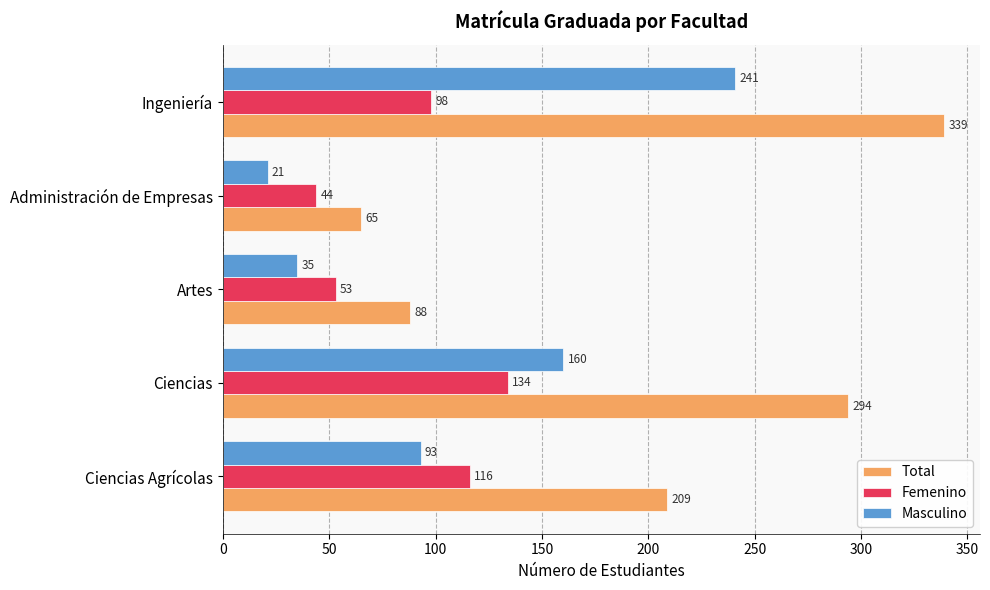

Where is Total nearest to the value 202?

Ciencias Agrícolas